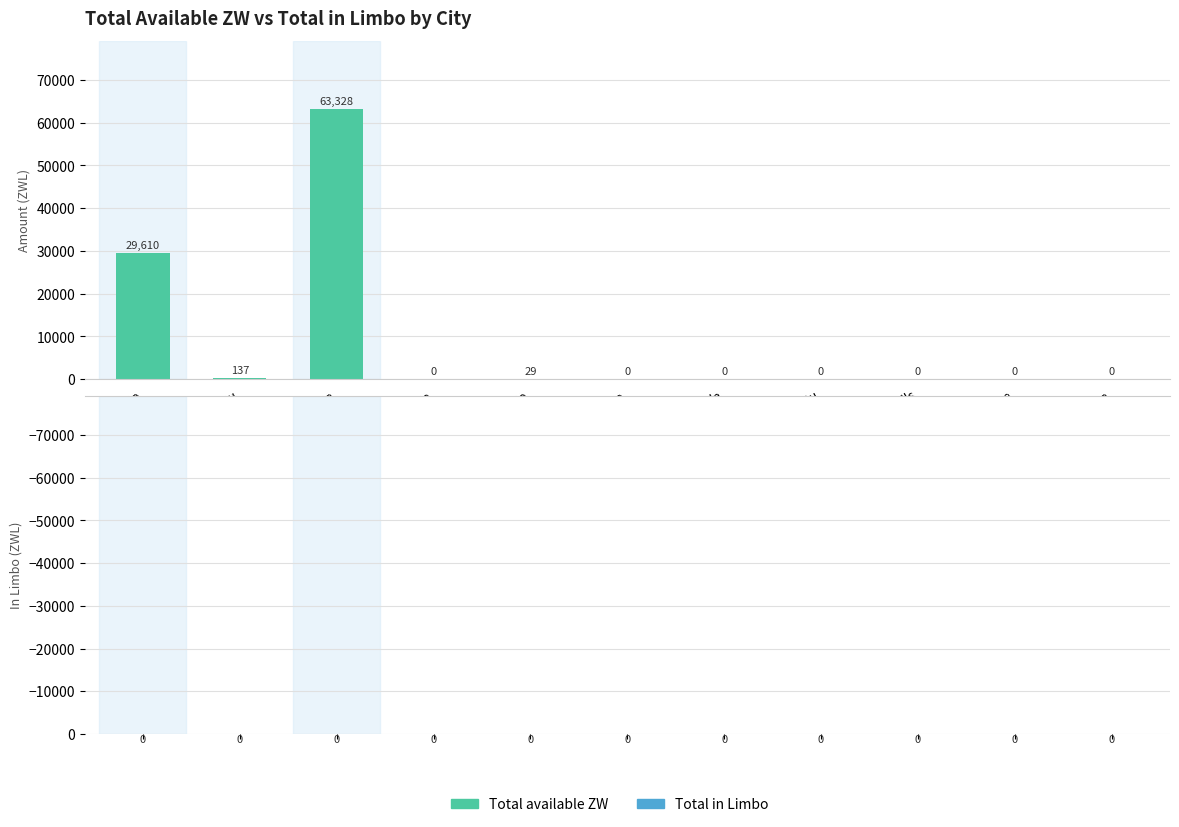

Does the chart contain stacked bars?

No